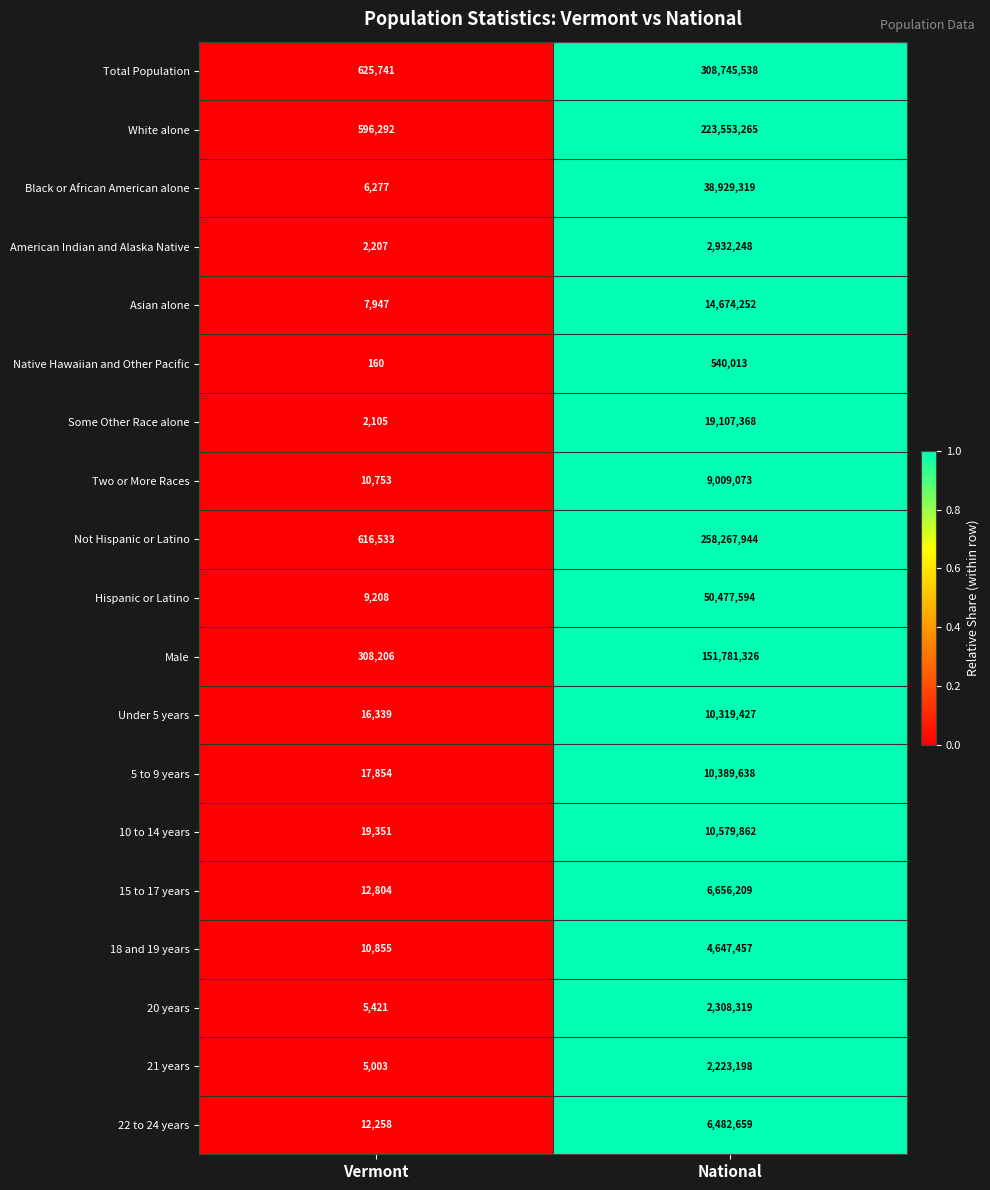

Which label corresponds to the smallest value in the chart?

Vermont